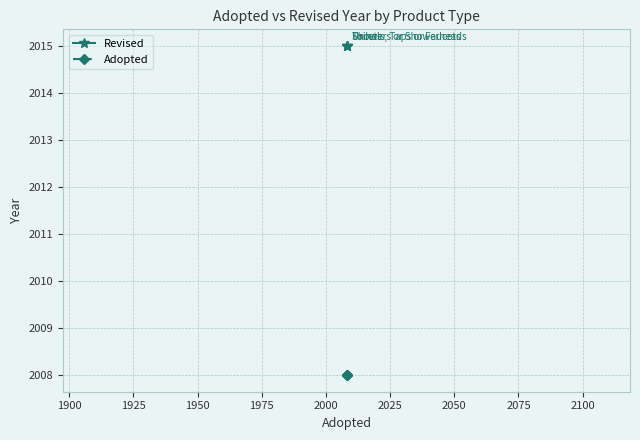

Does the chart display data point markers on the line(s)?

Yes